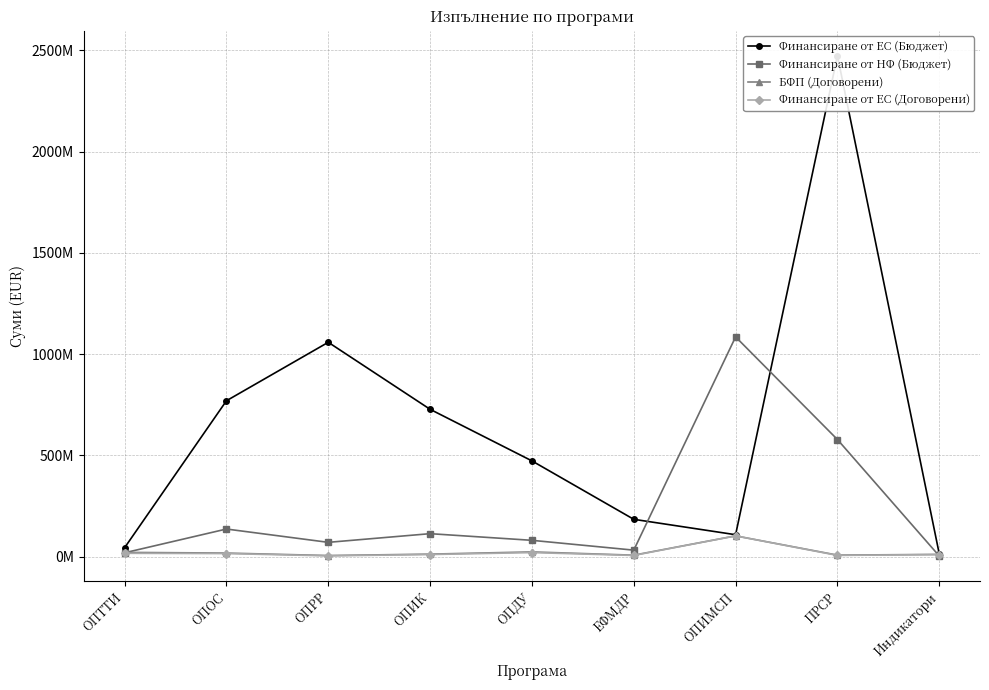

Which series changed the most between ОПДУ and ОПИМСП?

Финансиране от НФ (Бюджет)